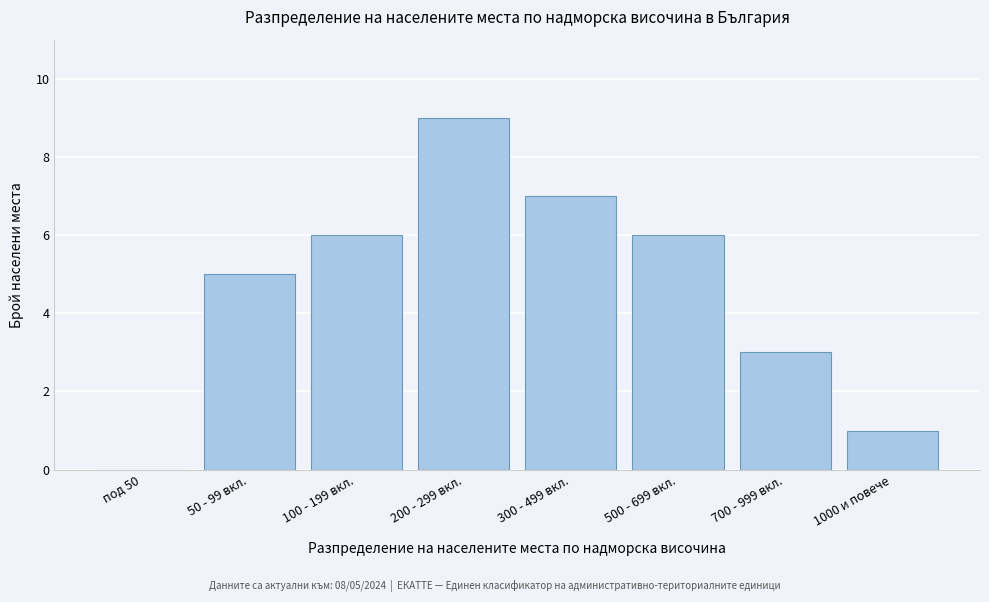

Reading right to left, transcribe all the data shown in this chart.

1000 и повече=1	700 - 999 вкл.=3	500 - 699 вкл.=6	300 - 499 вкл.=7	200 - 299 вкл.=9	100 - 199 вкл.=6	50 - 99 вкл.=5	под 50=0